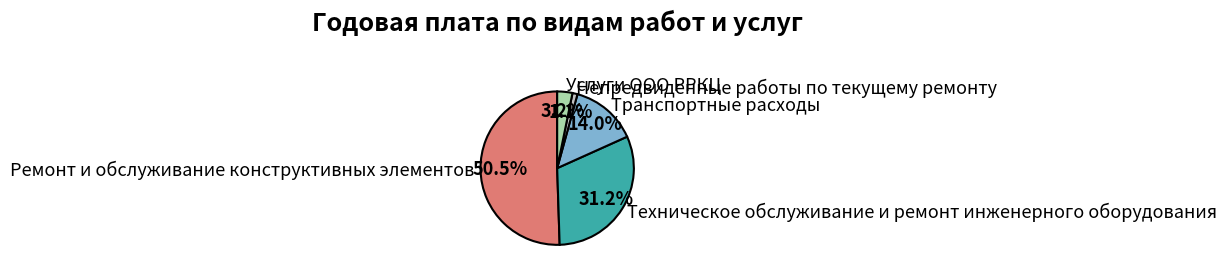

Rank the categories by value from highest to lowest.

Ремонт и обслуживание конструктивных элементов, Техническое обслуживание и ремонт инженерного оборудования, Транспортные расходы, Услуги ООО РРКЦ, Непредвиденные работы по текущему ремонту